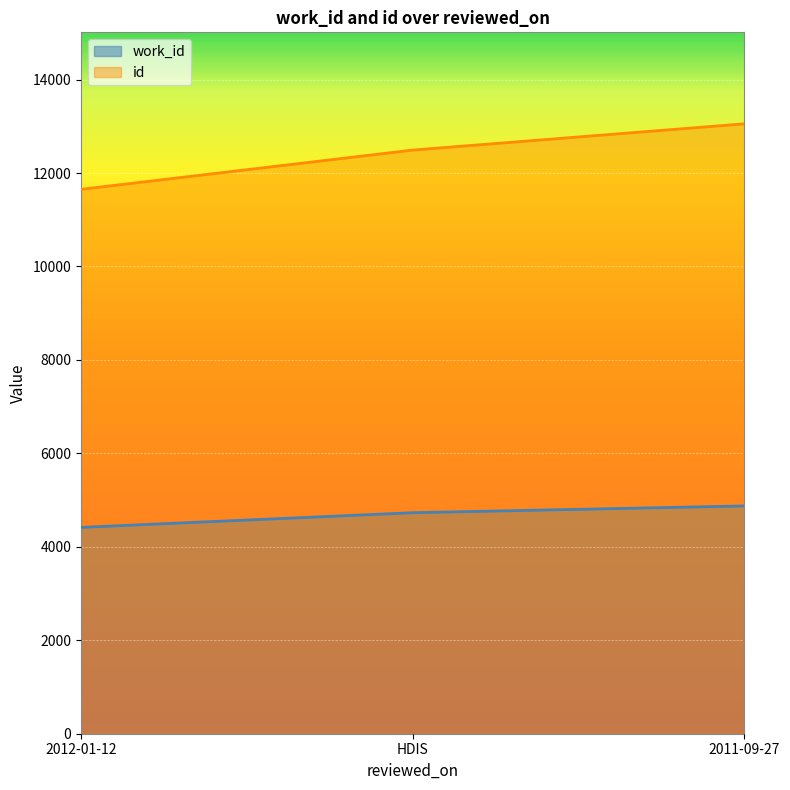

At which label does id reach its minimum?

2012-01-12